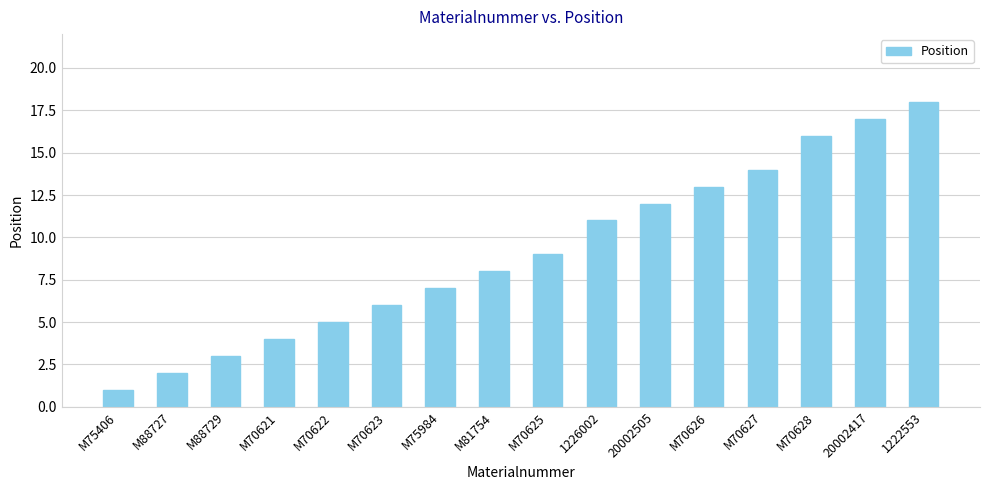

Read the value at M88729.

3